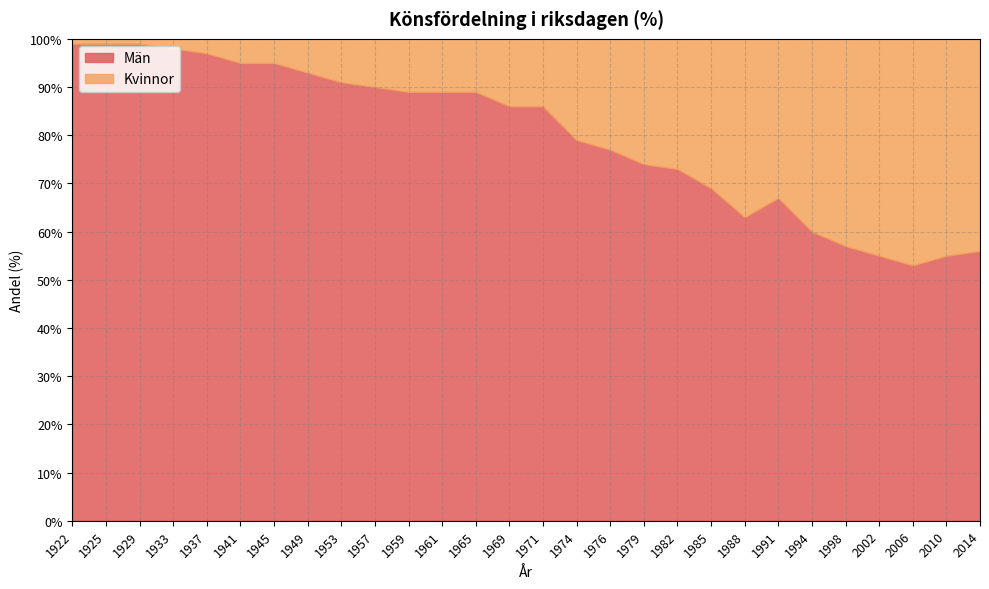

Does the chart display data point markers on the line(s)?

No